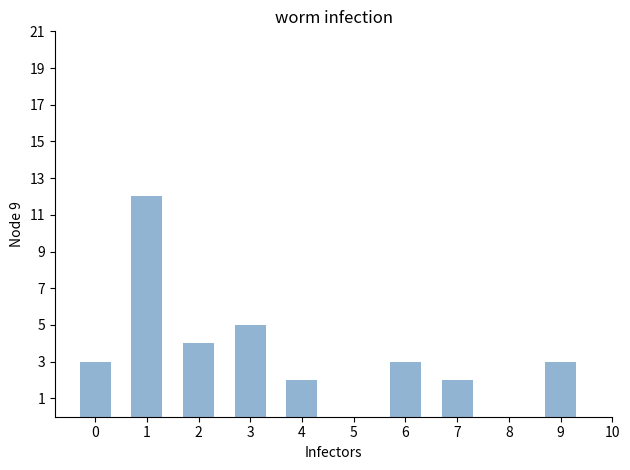

What is the maximum value shown in the chart?

12